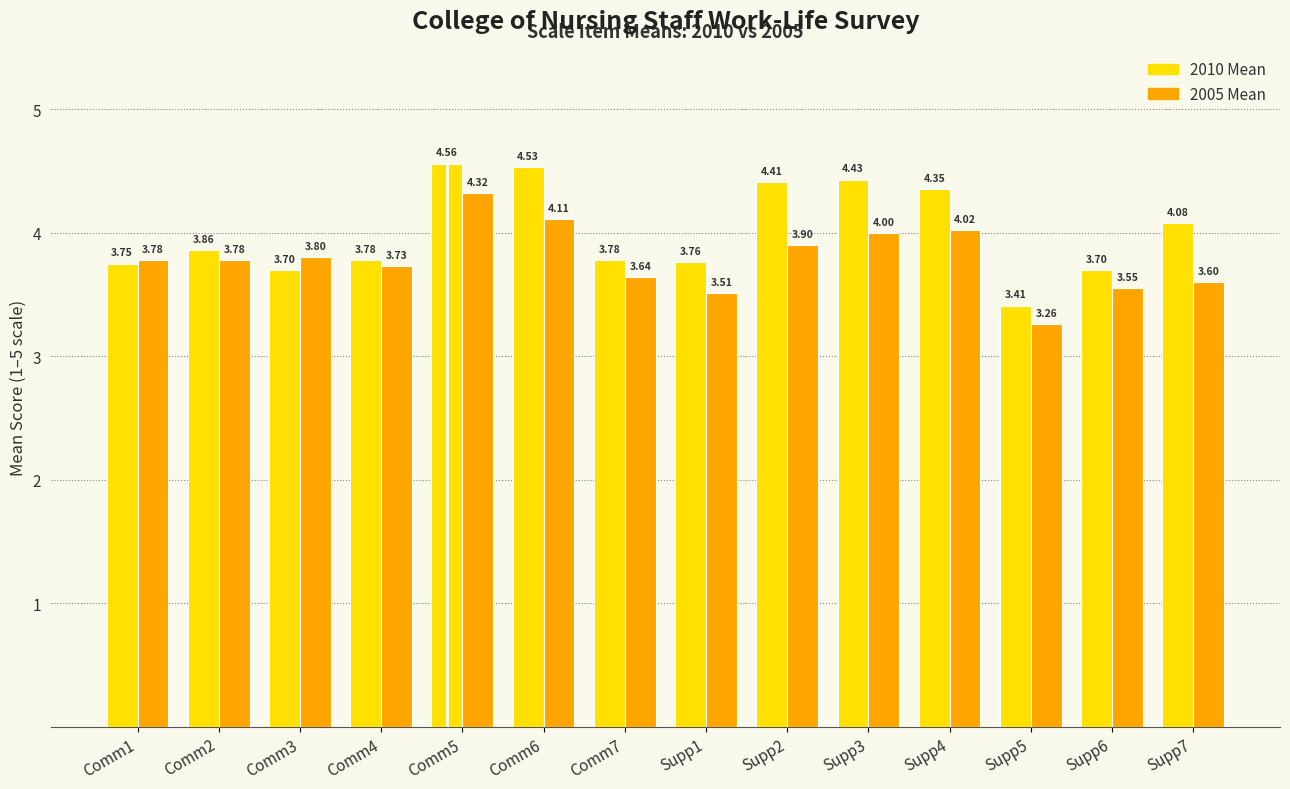

True or false: 2005 Mean has a value of 3.9 at Supp2.

True